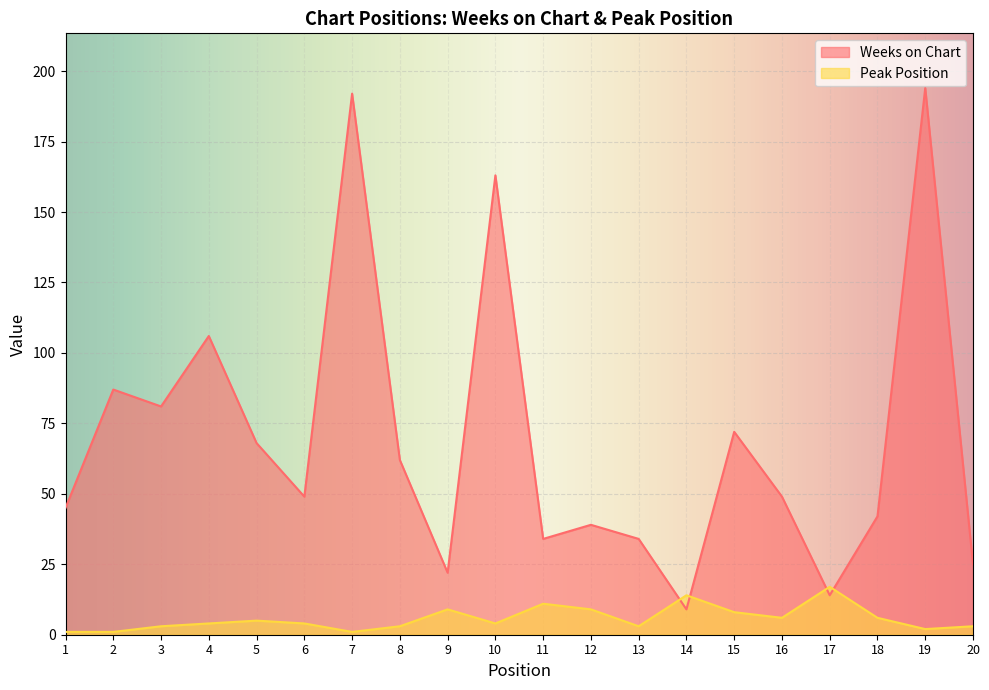

Which series has the widest spread of values?

Weeks on Chart